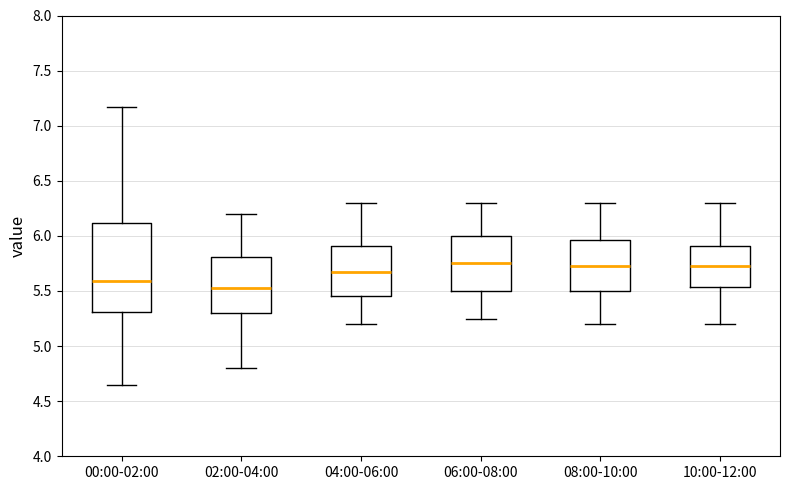

Comparing the boxes themselves (not the whiskers), which one is the tallest?

00:00-02:00